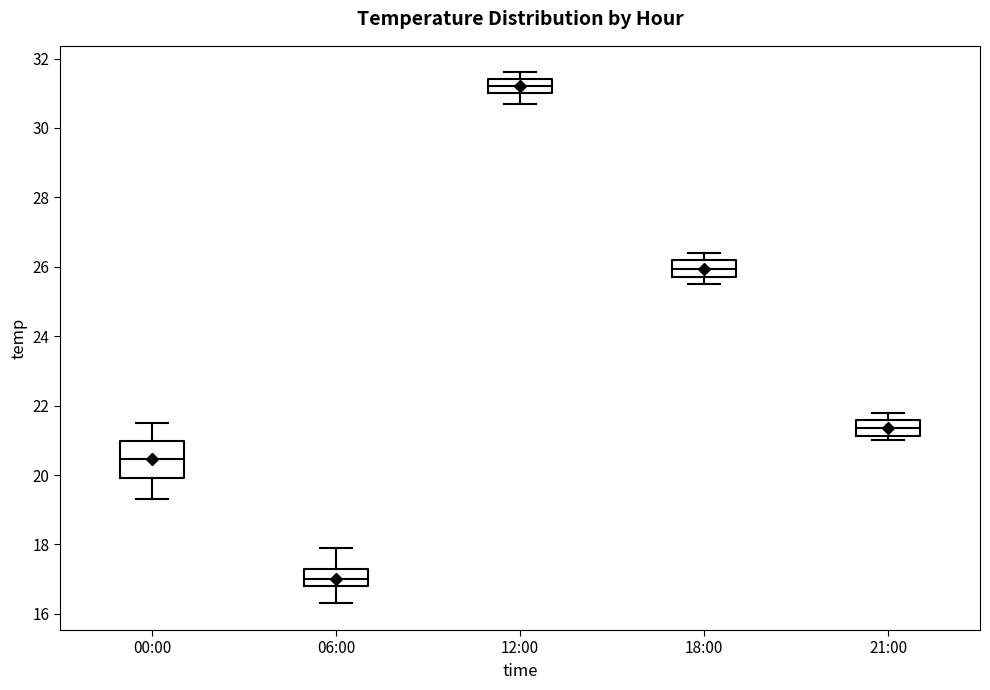

Reading left to right, read every box against the y-axis: the position of its median line, the range the box covers, and the ends of its whiskers. The values are not printed on the chart, so give them approximately, as read against the axis.

00:00: median 20.4, box 20.0 to 21.0, whiskers 19.4 to 21.6
06:00: median 17.0, box 16.8 to 17.4, whiskers 16.4 to 18.0
12:00: median 31.2, box 31.0 to 31.4, whiskers 30.8 to 31.6
18:00: median 26.0, box 25.8 to 26.2, whiskers 25.6 to 26.4
21:00: median 21.4, box 21.2 to 21.6, whiskers 21.0 to 21.8